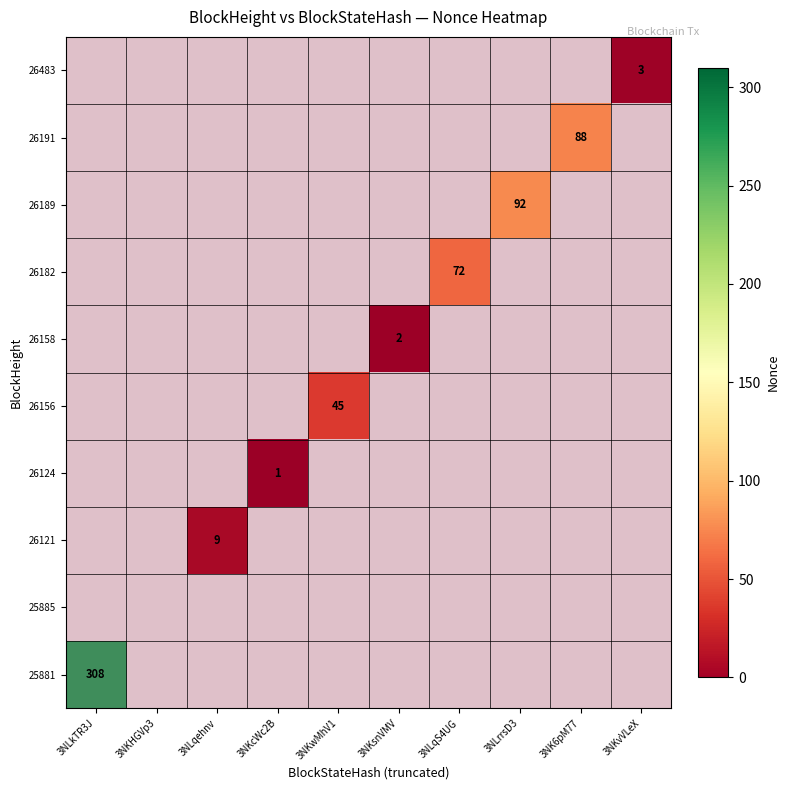

What is the difference between the highest and lowest values at 3NKsnVMV?

2